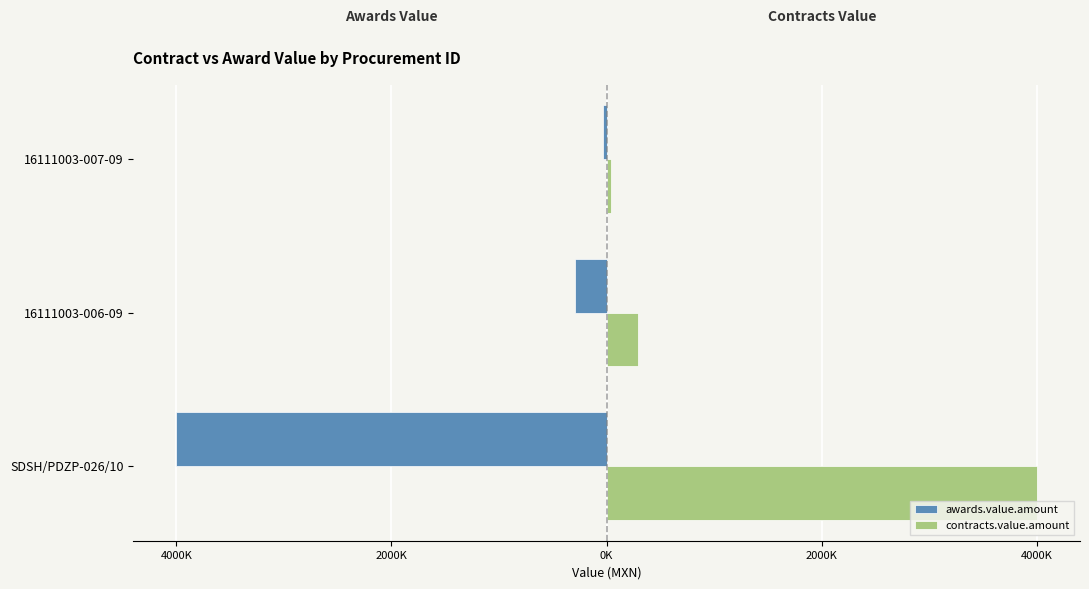

What are all the series names shown in the legend?

awards.value.amount, contracts.value.amount